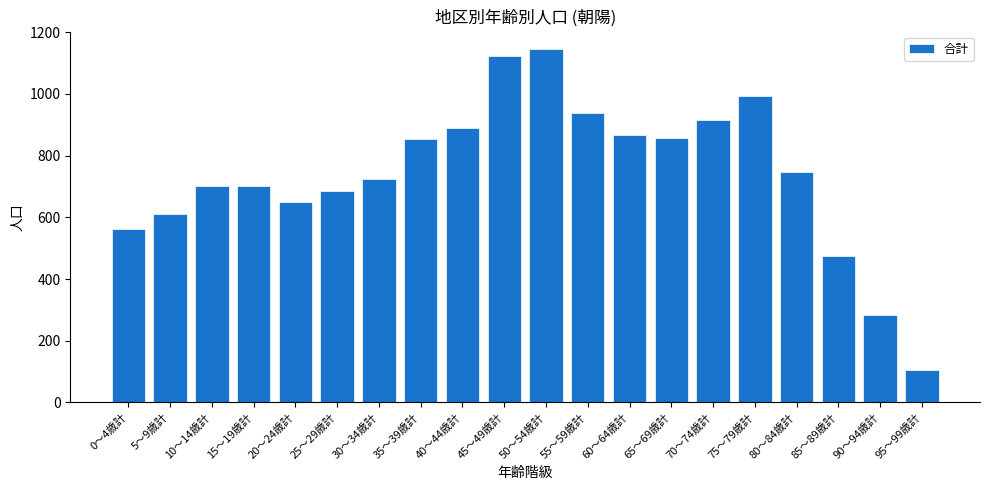

Read the value at 5～9歳計, to the nearest 10.

610